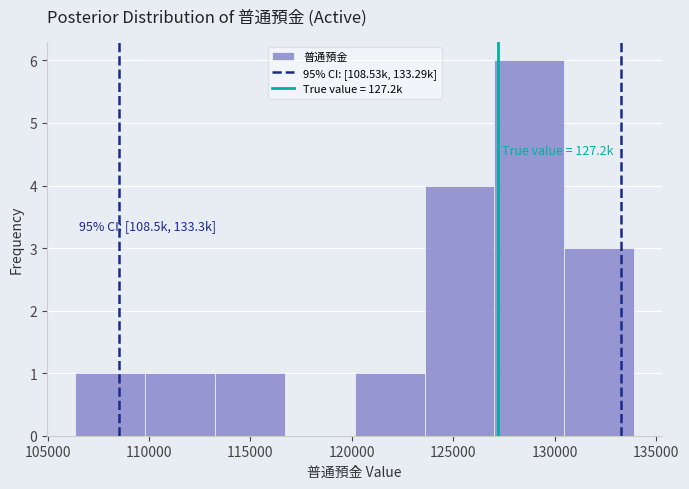

Over which range of the x-axis is the bar tallest?

127000 to 130500